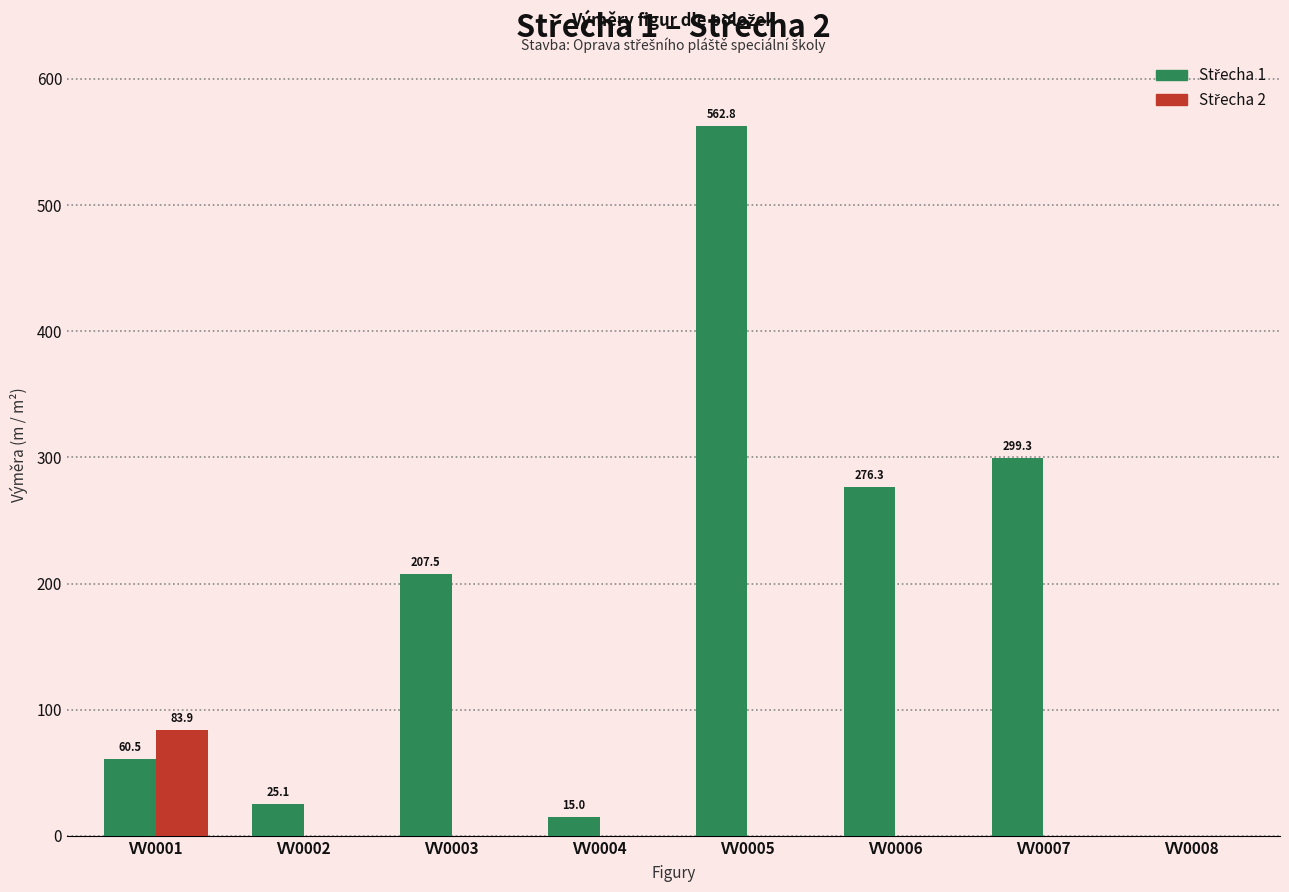

What is the total value across all series at VV0007?

299.3